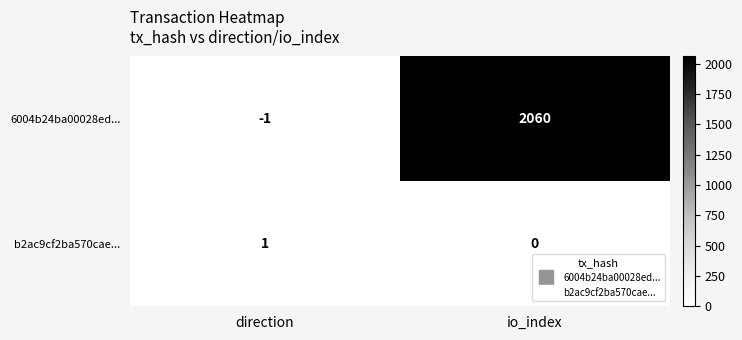

What is the sum of all 6004b24ba00028ed... values?

2059